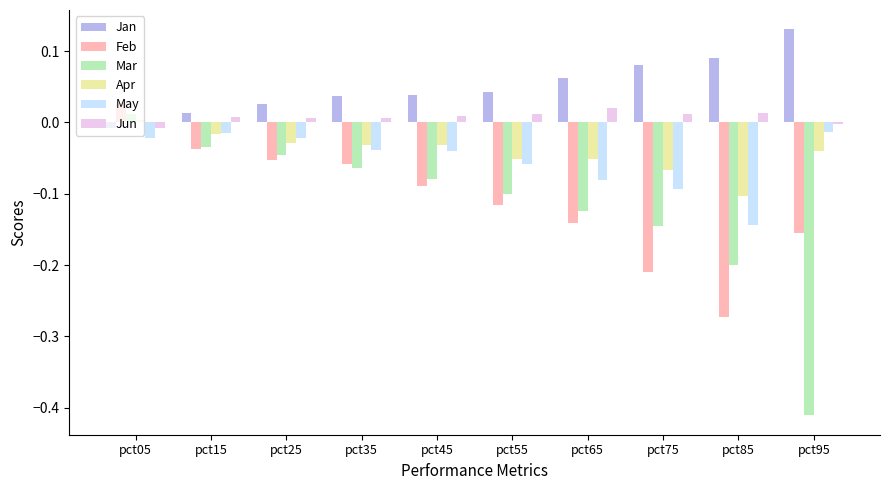

Which series changed the most between pct45 and pct85?

Feb